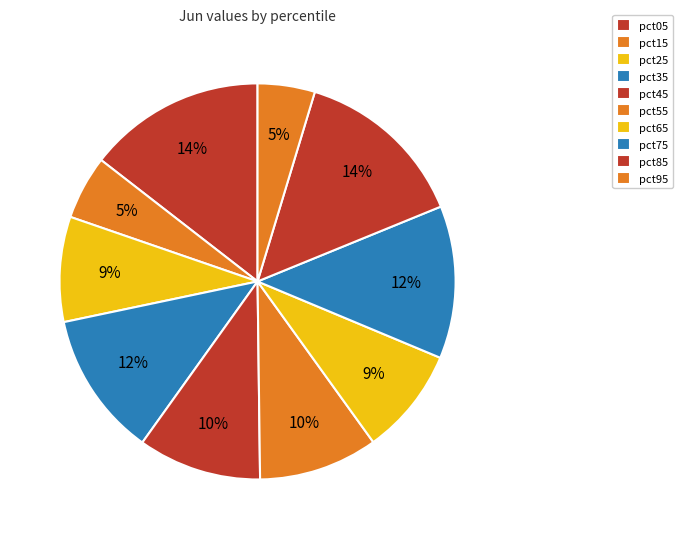

Count the number of slices in the pie.

10